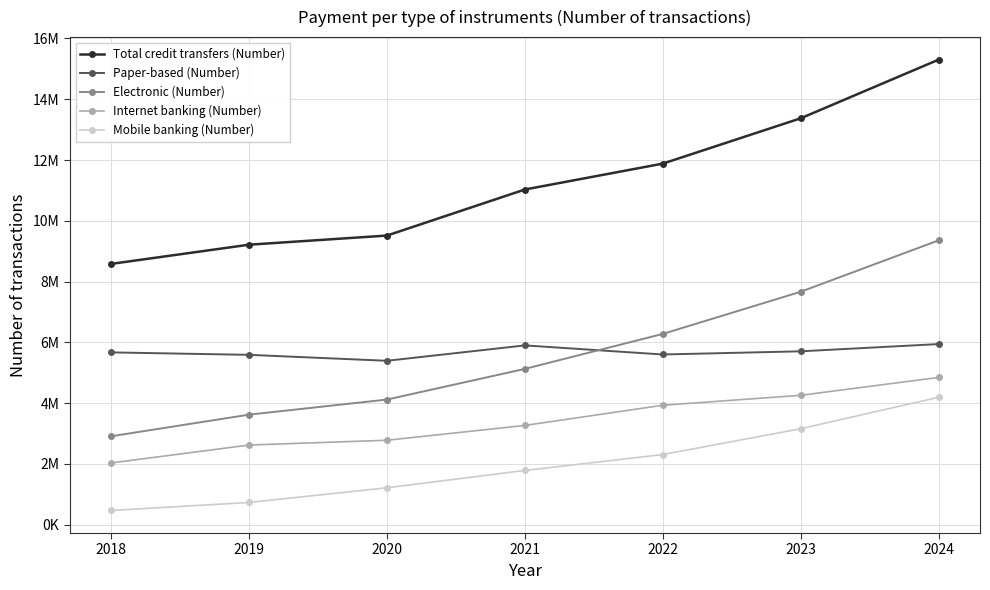

True or false: Internet banking (Number) has a value of 2781503 at 2020.

True